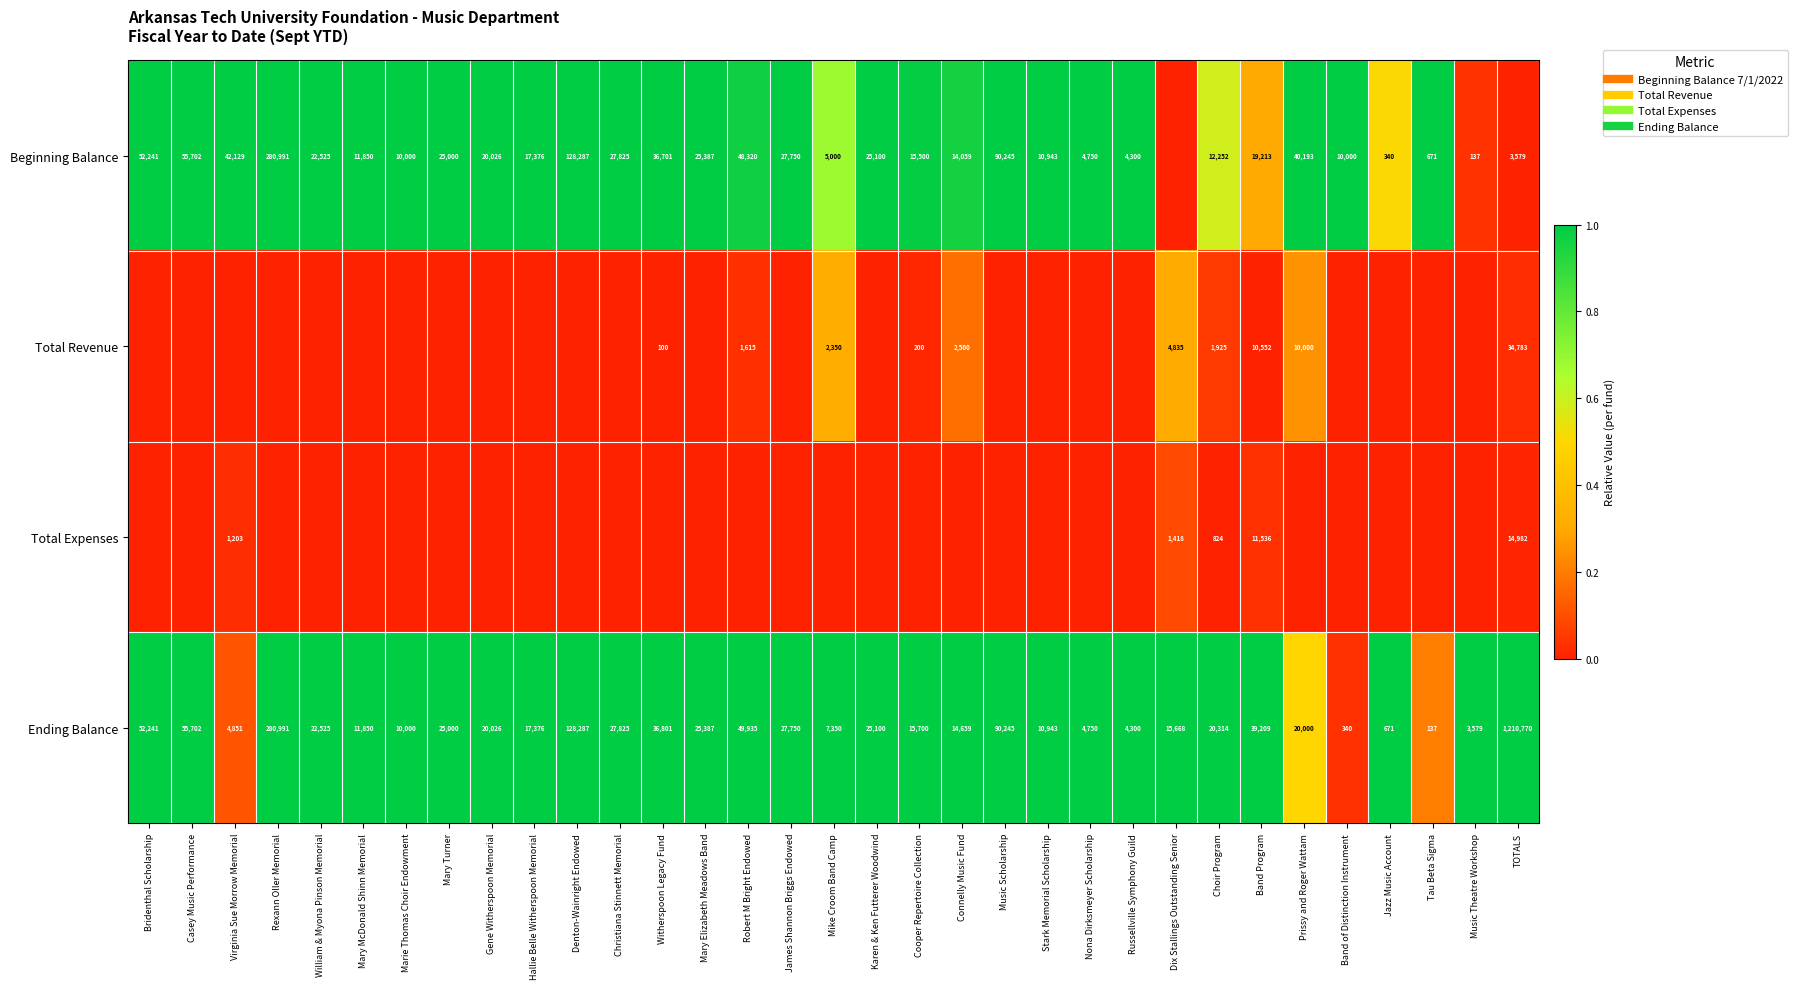

Which series has the largest total across all categories?

Ending Balance